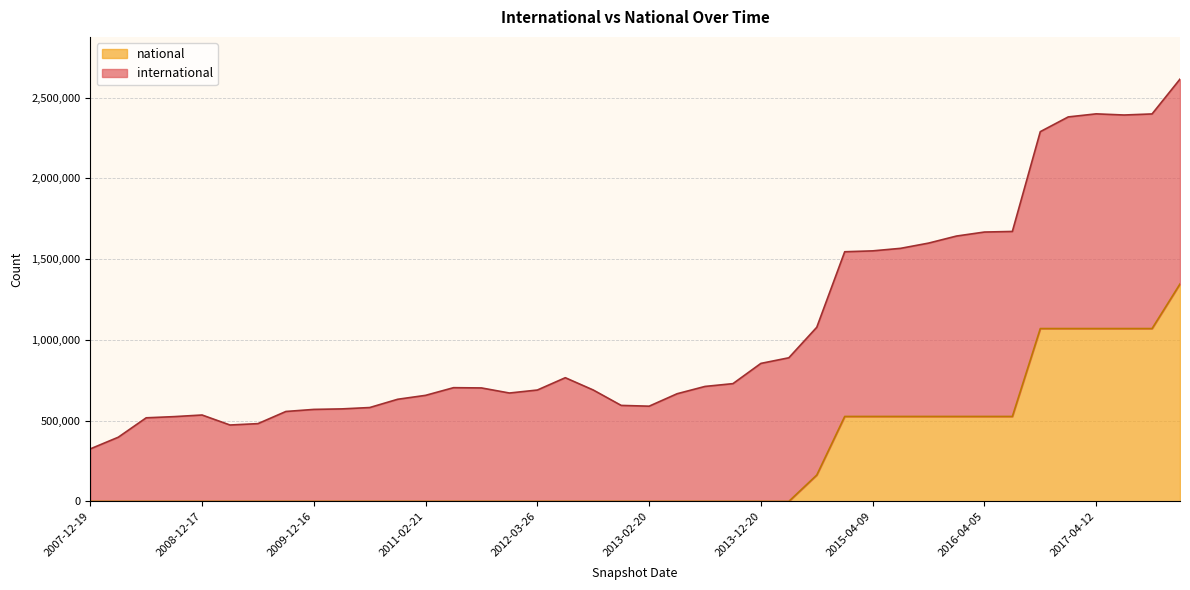

True or false: the data shows 0 at 2008-06-27.

True